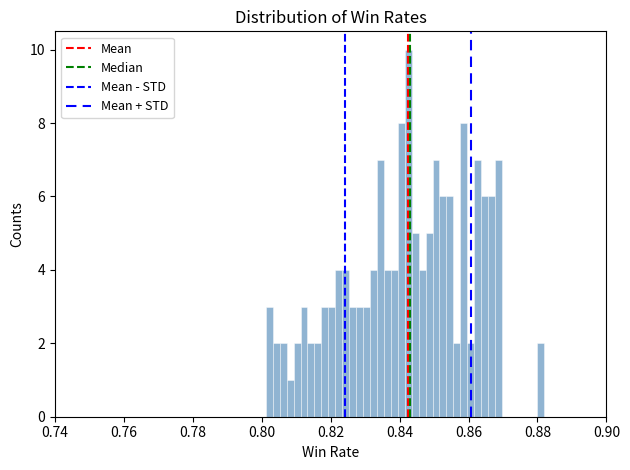

Read against the x-axis, roughly where is the centre of the tallest bar?

0.842